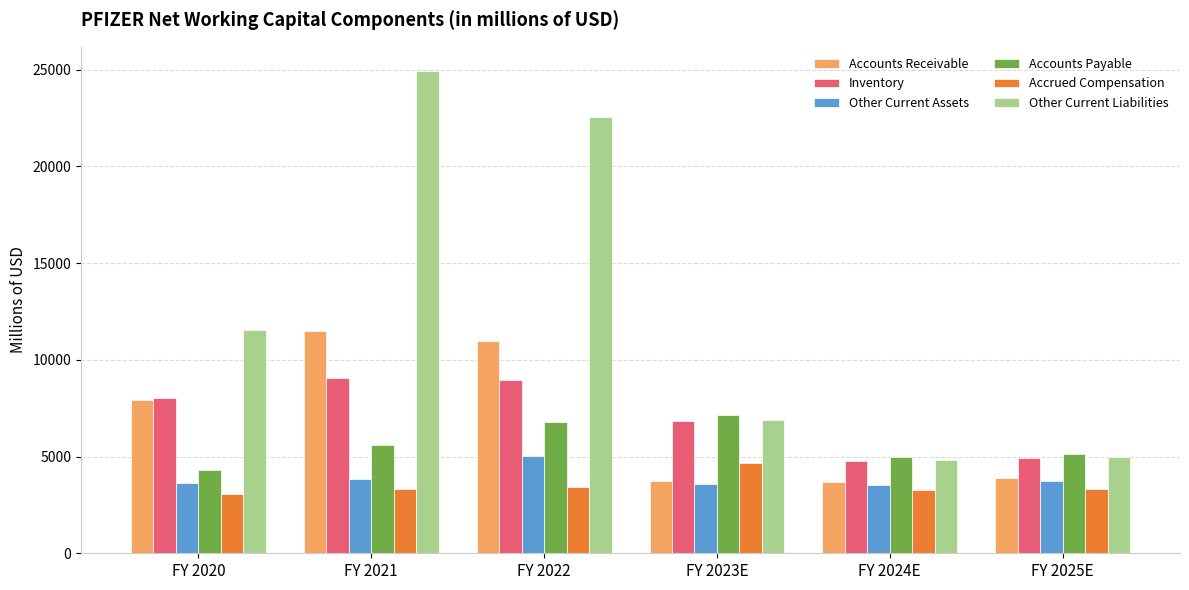

What are all the series names shown in the legend?

Accounts Receivable, Inventory, Other Current Assets, Accounts Payable, Accrued Compensation, Other Current Liabilities